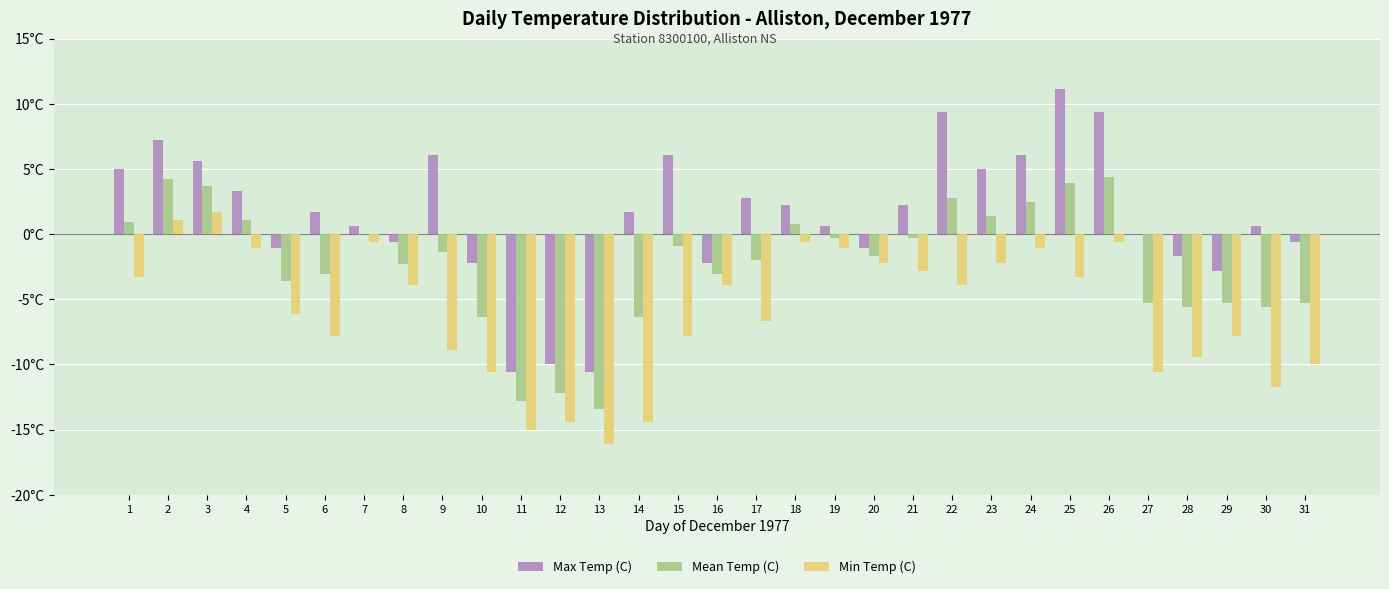

What is the total value across all series at 21?

-0.9